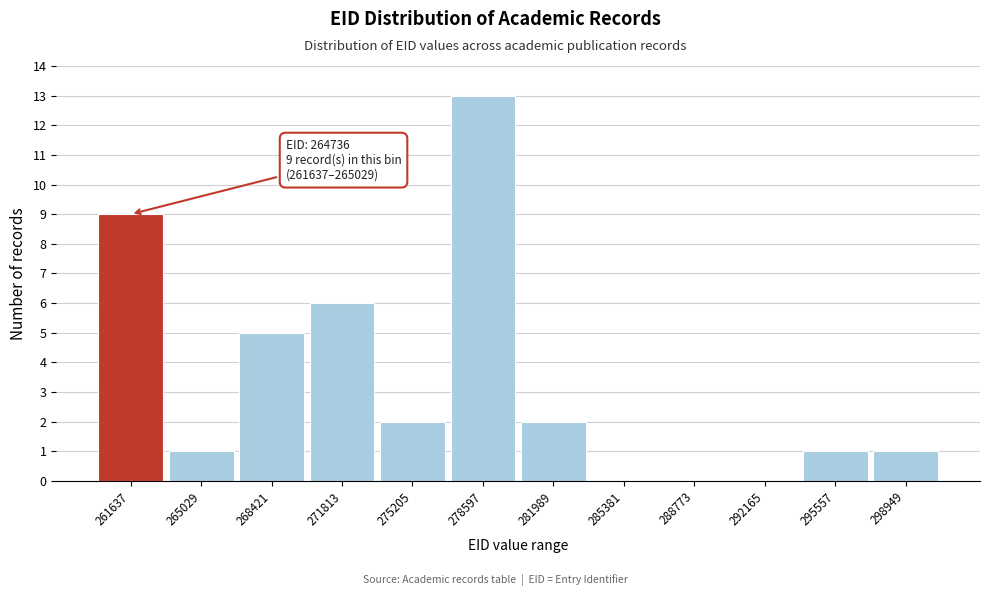

Reading left to right, list all the values displayed in this chart.

261637=9	265029=1	268421=5	271813=6	275205=2	278597=13	281989=2	285381=0	288773=0	292165=0	295557=1	298949=1